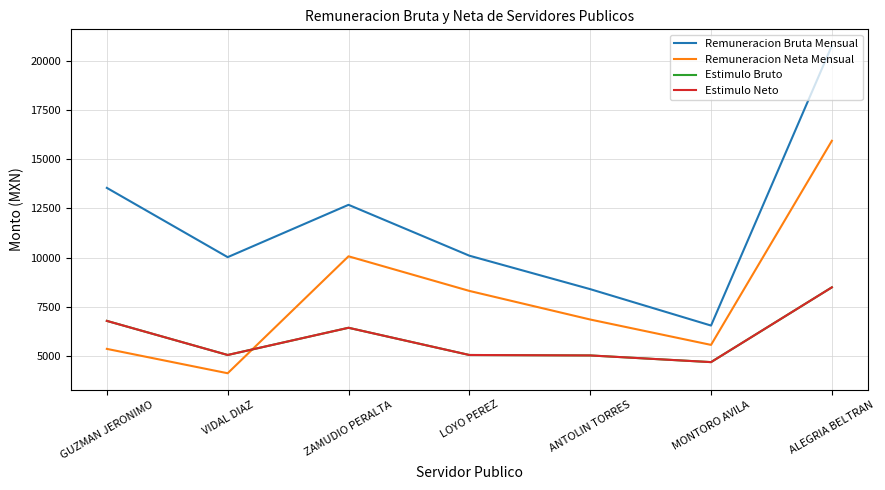

Reading left to right, transcribe all the data shown in this chart.

Remuneracion Bruta Mensual: GUZMAN JERONIMO=13538.7	VIDAL DIAZ=10023.6	ZAMUDIO PERALTA=12679.2	LOYO PEREZ=10098.3	ANTOLIN TORRES=8400.8	MONTORO AVILA=6553.3	ALEGRIA BELTRAN=20752.1
Remuneracion Neta Mensual: GUZMAN JERONIMO=5369.8	VIDAL DIAZ=4133.6	ZAMUDIO PERALTA=10066.9	LOYO PEREZ=8310.7	ANTOLIN TORRES=6859.7	MONTORO AVILA=5571.9	ALEGRIA BELTRAN=15927.5
Estimulo Bruto: GUZMAN JERONIMO=6790.2	VIDAL DIAZ=5060.1	ZAMUDIO PERALTA=6440.7	LOYO PEREZ=5059.8	ANTOLIN TORRES=5037.3	MONTORO AVILA=4698.3	ALEGRIA BELTRAN=8492.1
Estimulo Neto: GUZMAN JERONIMO=6790.2	VIDAL DIAZ=5060.1	ZAMUDIO PERALTA=6440.7	LOYO PEREZ=5059.8	ANTOLIN TORRES=5037.3	MONTORO AVILA=4698.3	ALEGRIA BELTRAN=8492.1